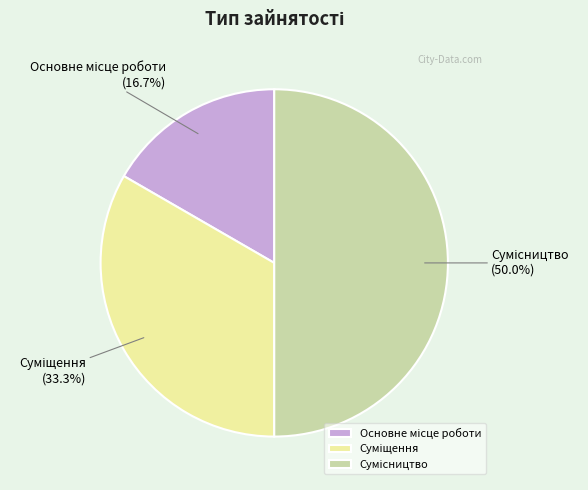

How many segments does this pie chart have?

3